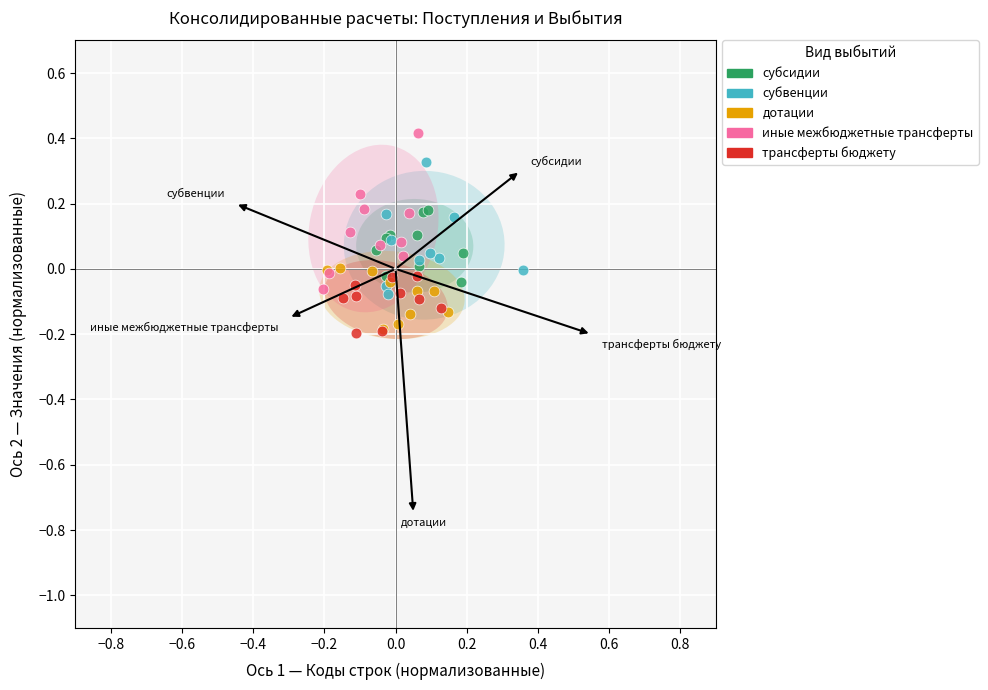

Which series has the widest spread of Y values?

иные межбюджетные трансферты